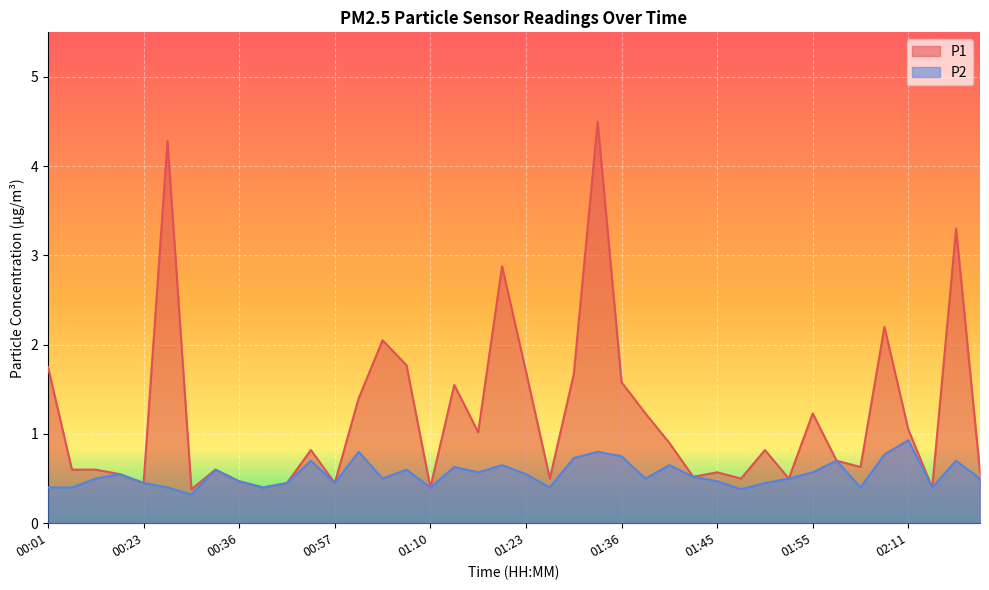

Which series has the largest total across all categories?

P1